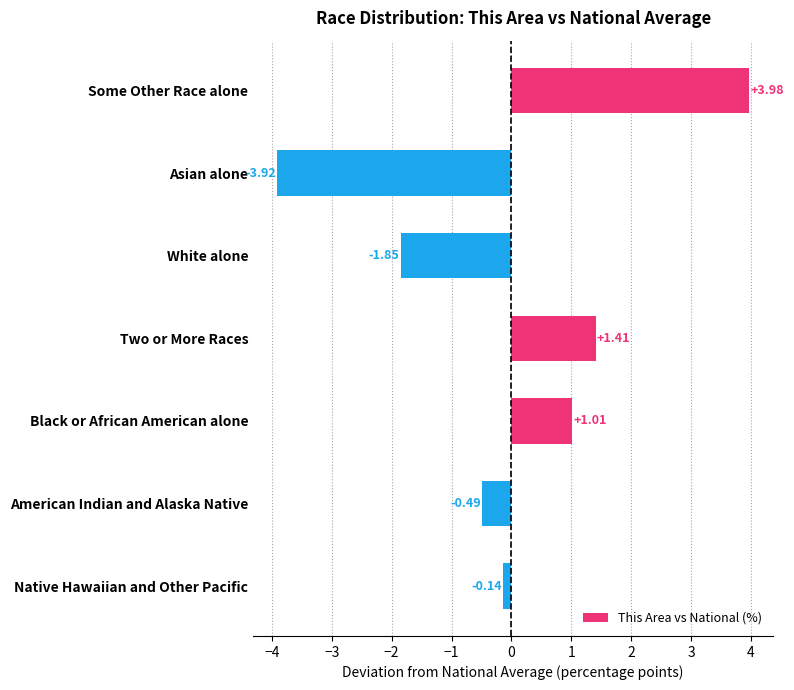

Where is the data nearest to the value 0?

Native Hawaiian and Other Pacific